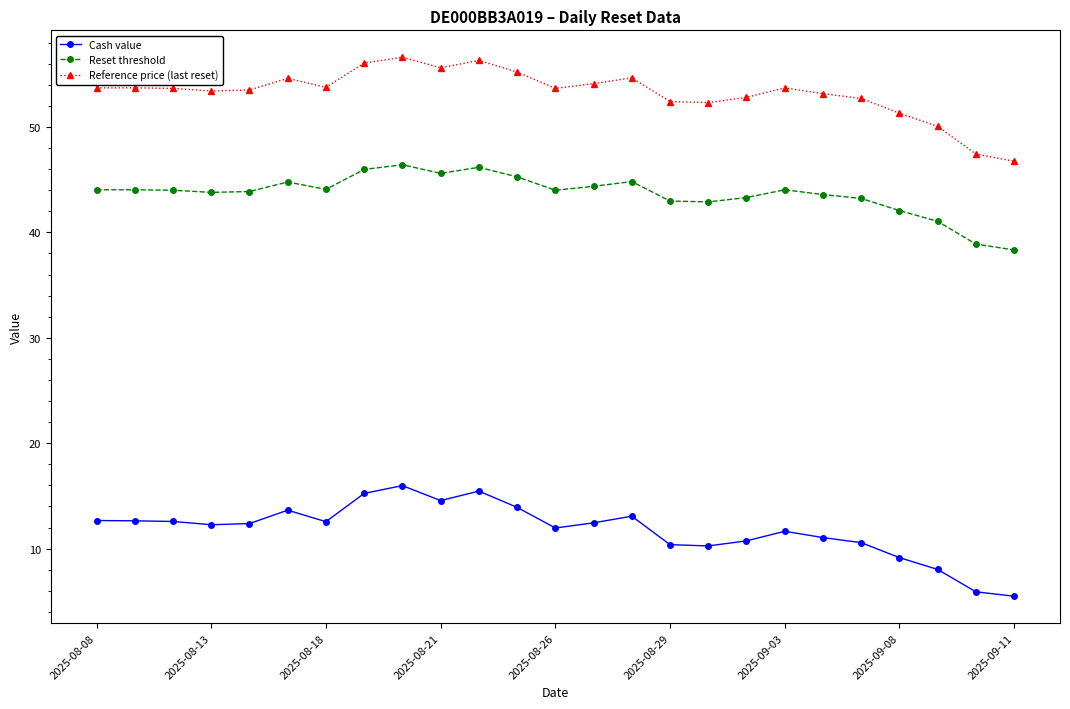

True or false: Reference price (last reset) and Cash value intersect in this chart.

False